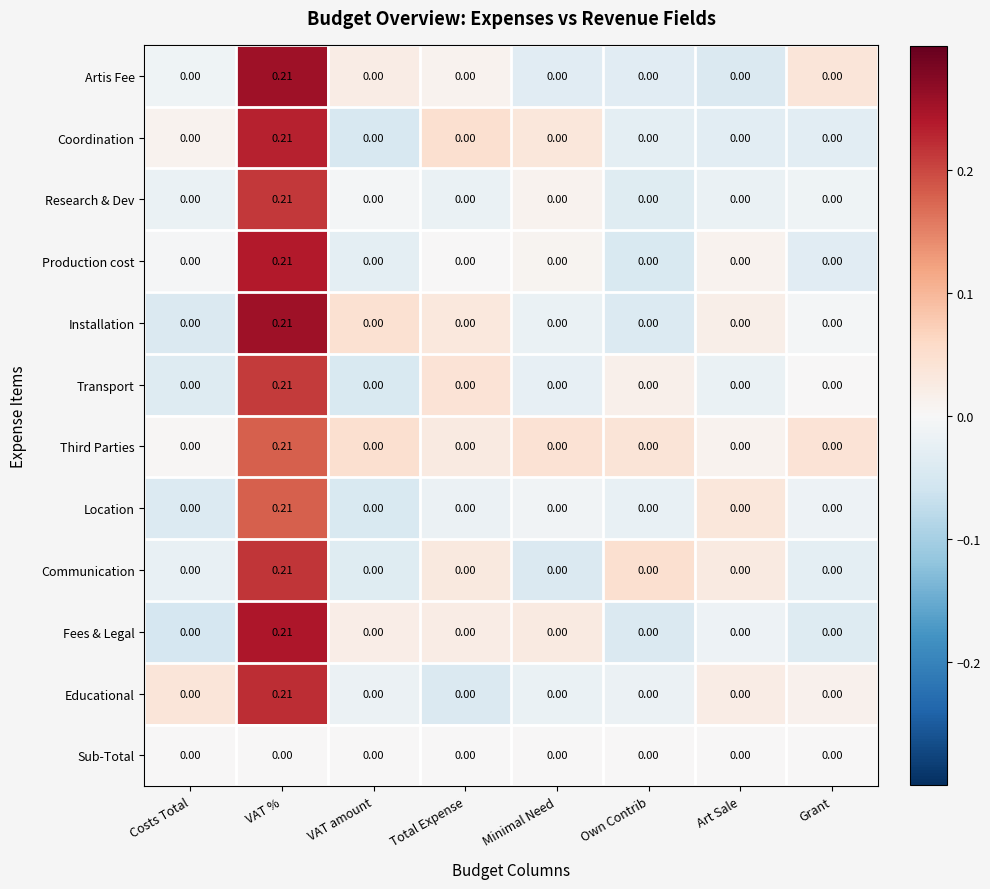

Which category has the highest value across all series?

VAT %